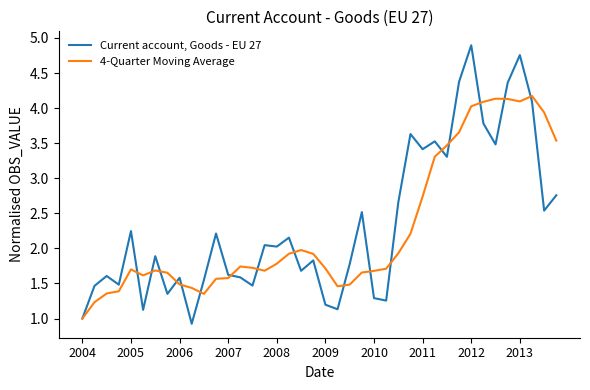

What is the minimum value shown in the chart?

0.9